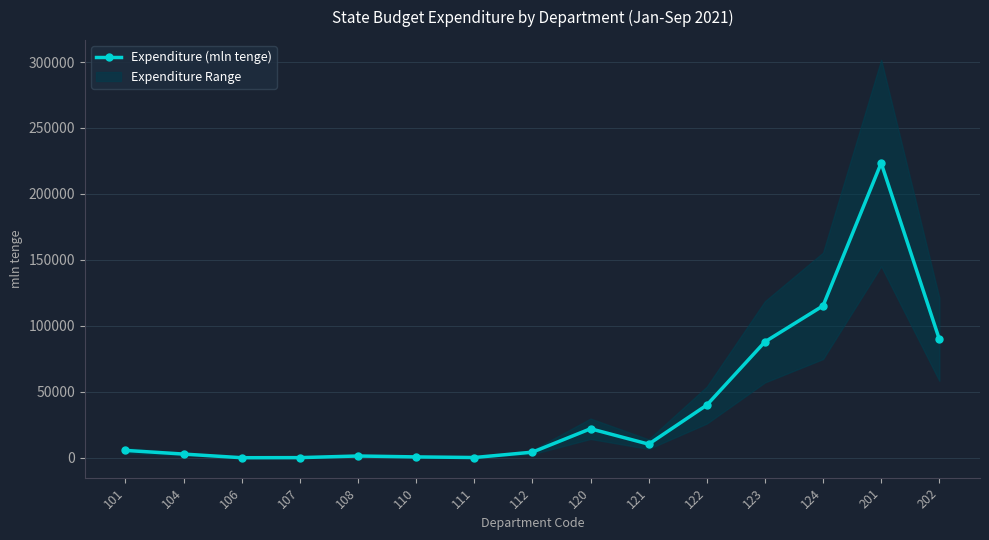

Reading right to left, extract all data points from this chart.

89935.5	223475.6	115246.5	87958.9	40010.6	10410.3	22075.4	4349.0	278.2	747.4	1438.0	200.7	129.6	2899.7	5657.8